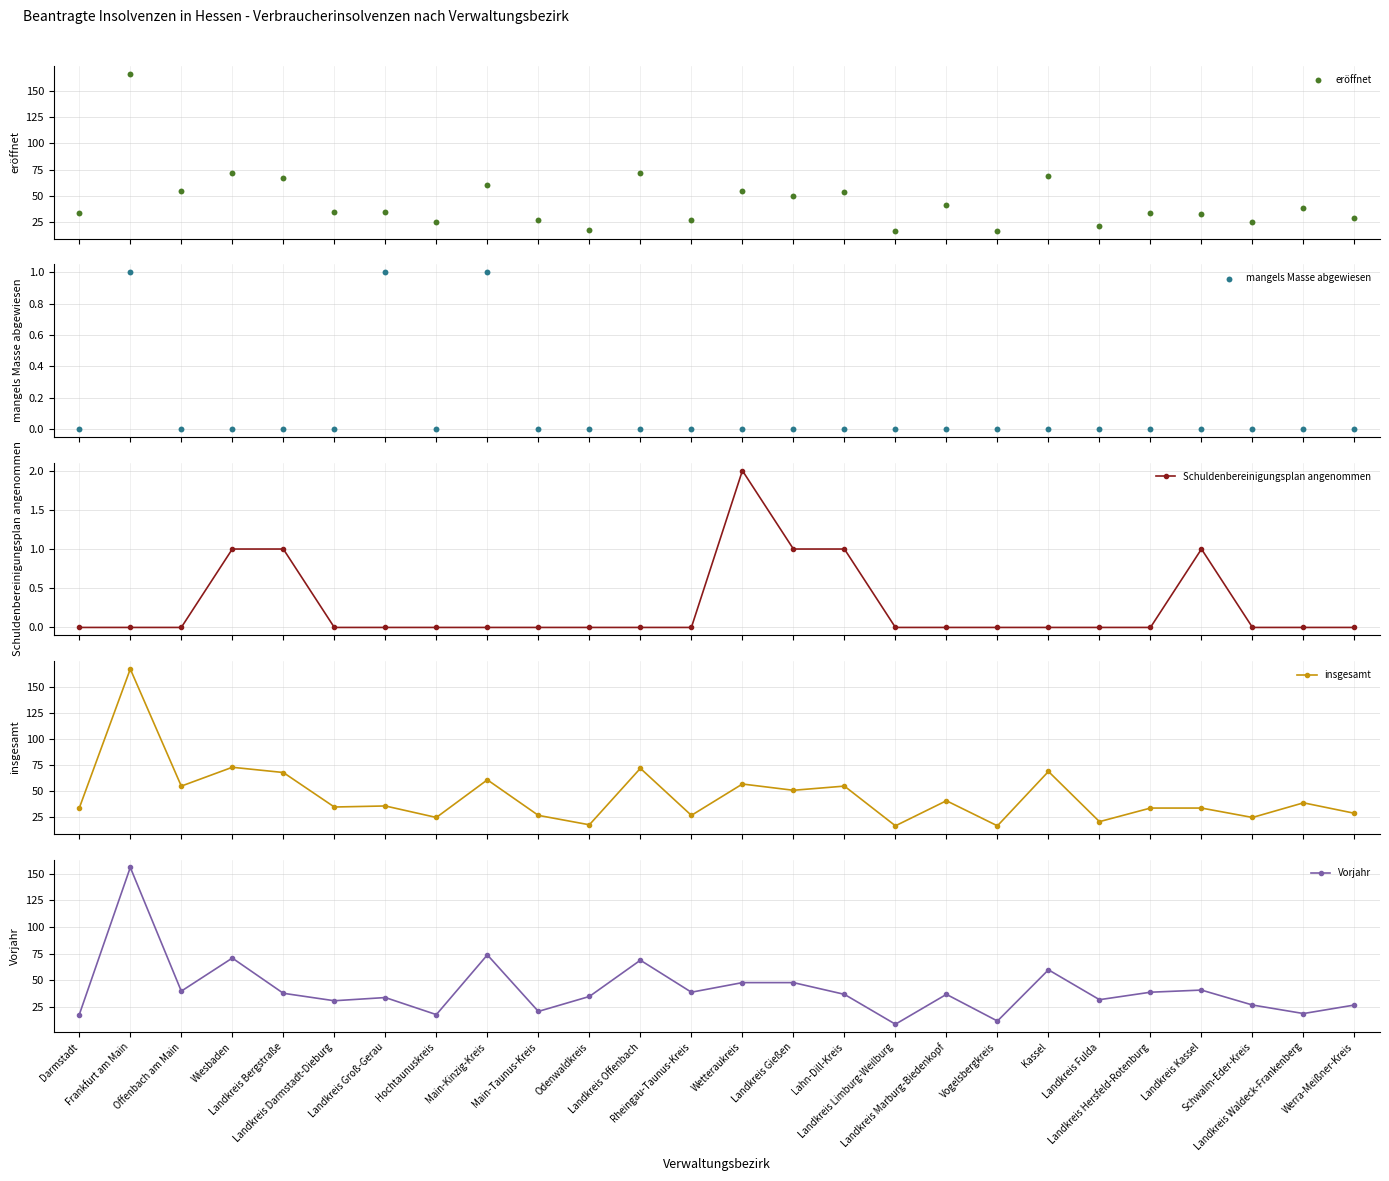

What are all the series names shown in the legend?

eröffnet, mangels Masse abgewiesen, Schuldenbereinigungsplan angenommen, insgesamt, Vorjahr